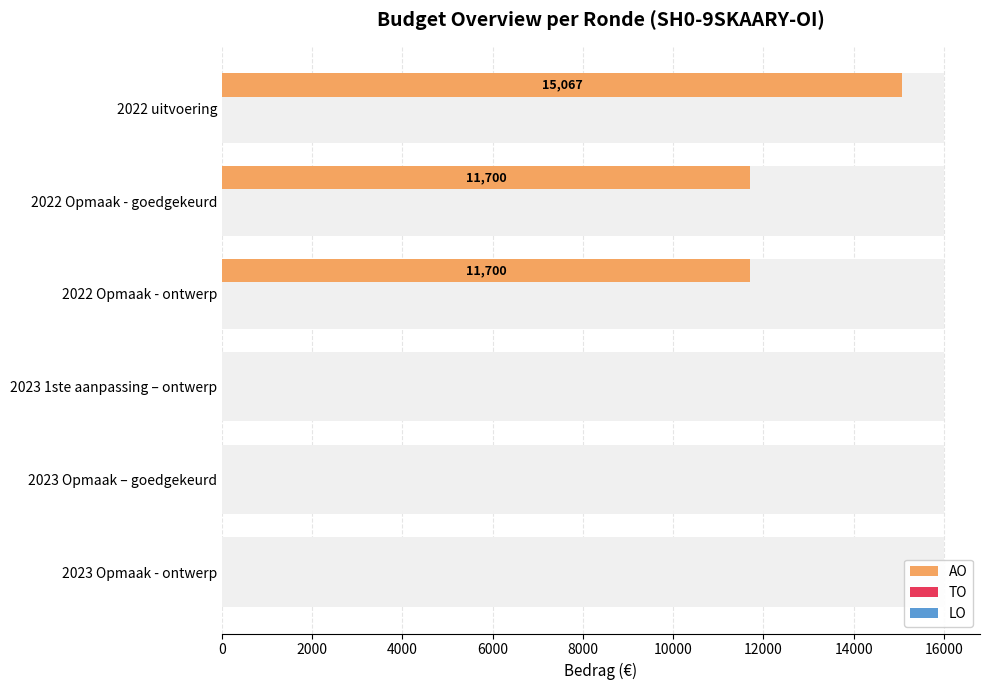

At 6000, list the series in order from smallest to largest.

TO, LO, AO